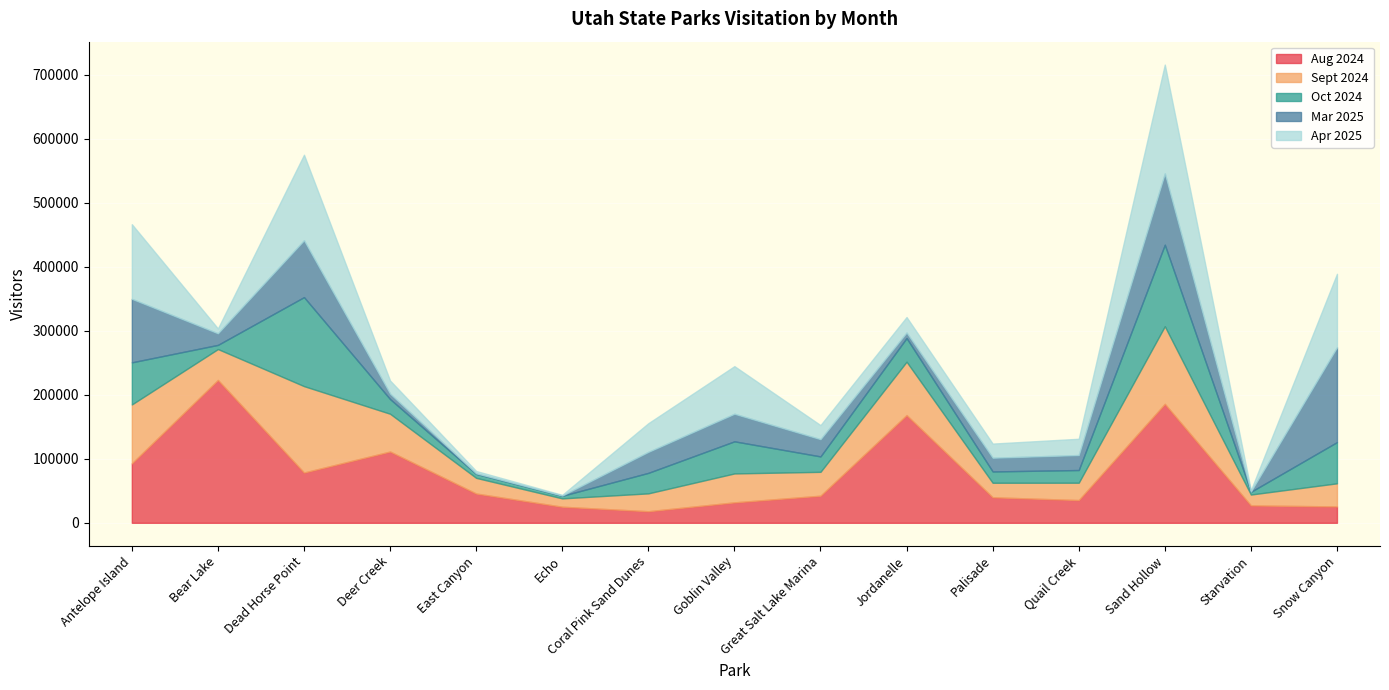

Is the value of Sept 2024 at Starvation greater than the value of Aug 2024 at Deer Creek?

No